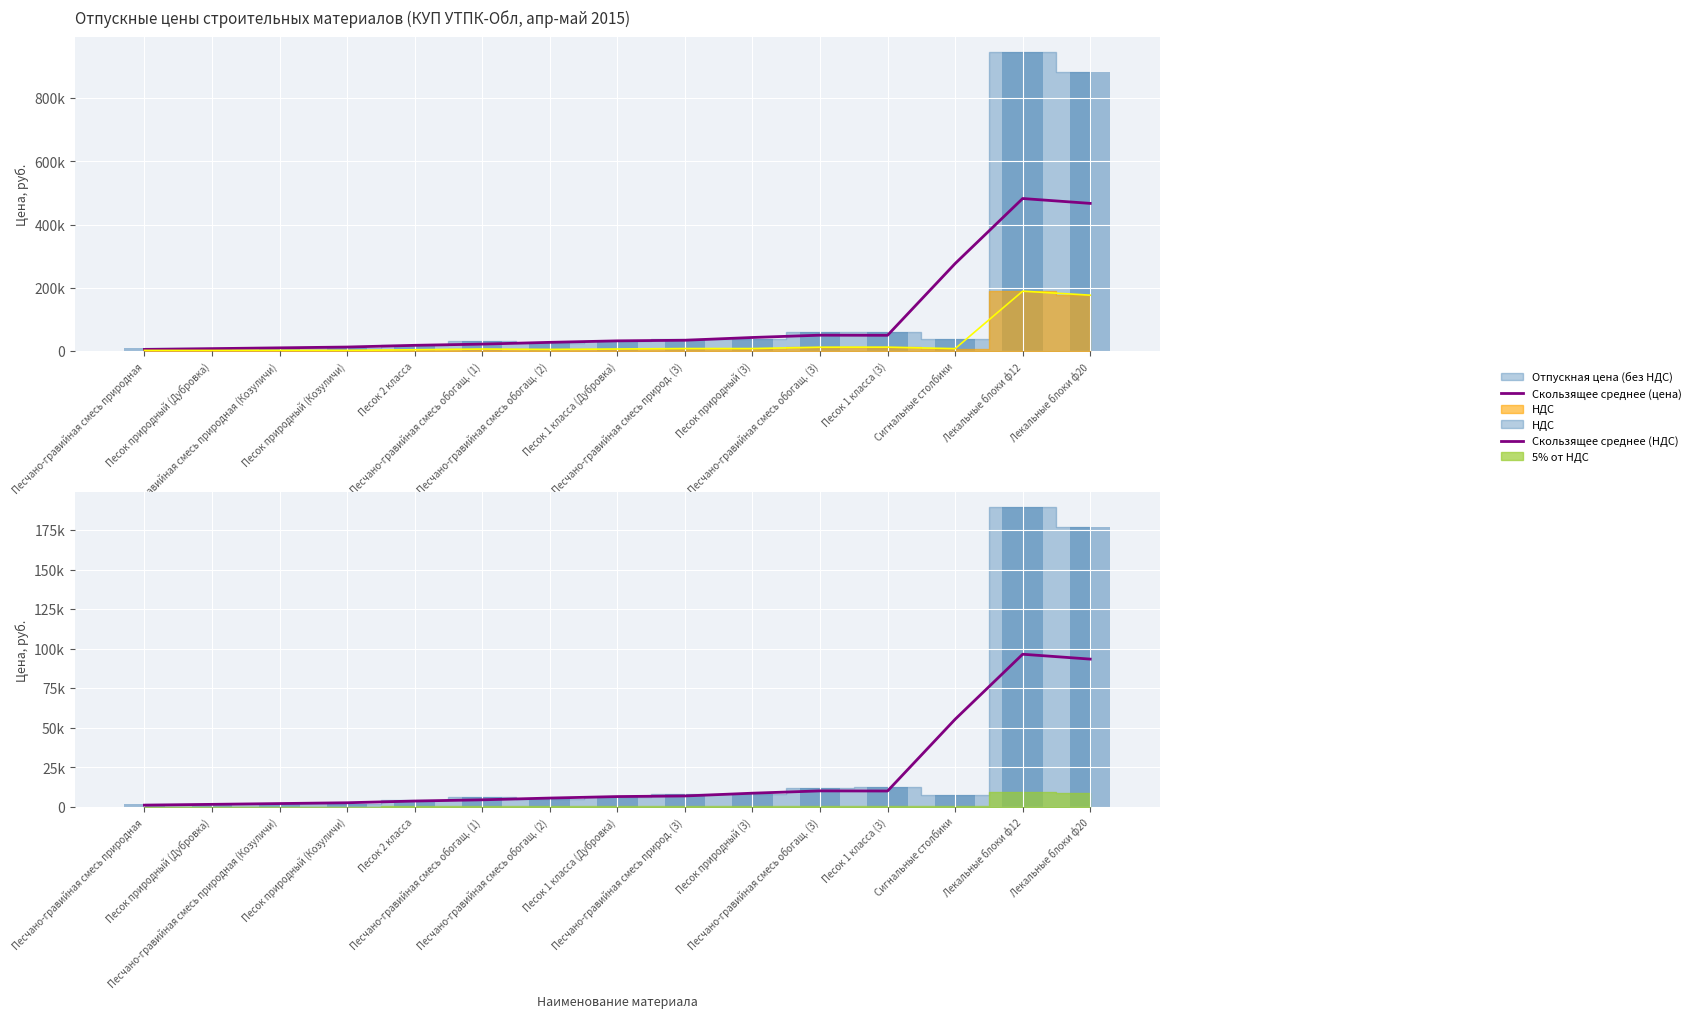

What is the smallest value displayed?

1015.5